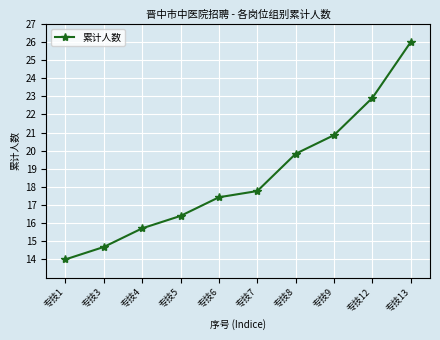

Where does the data first go above 17?

专技6